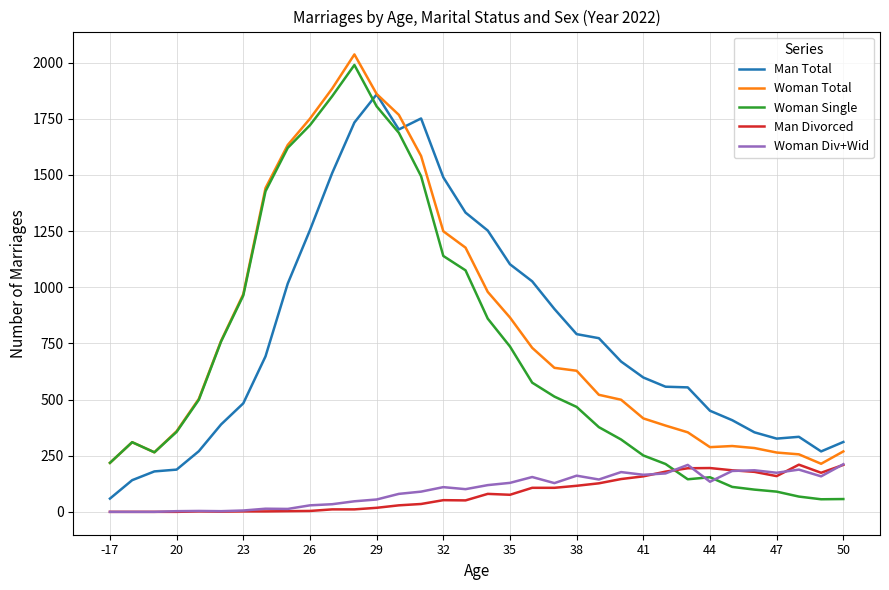

True or false: Woman Total has more than 1 points higher than both neighbors.

True